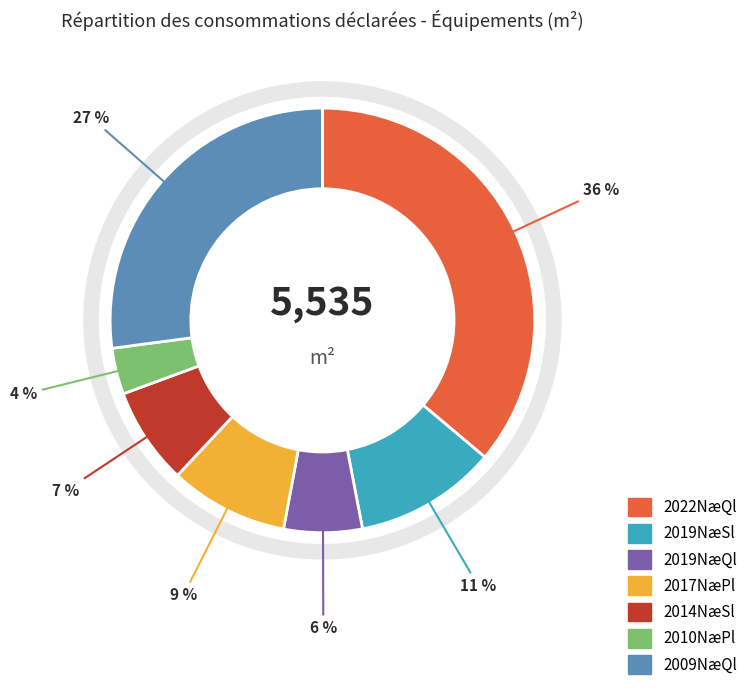

What percentage is NOT represented by î²?

72.9%